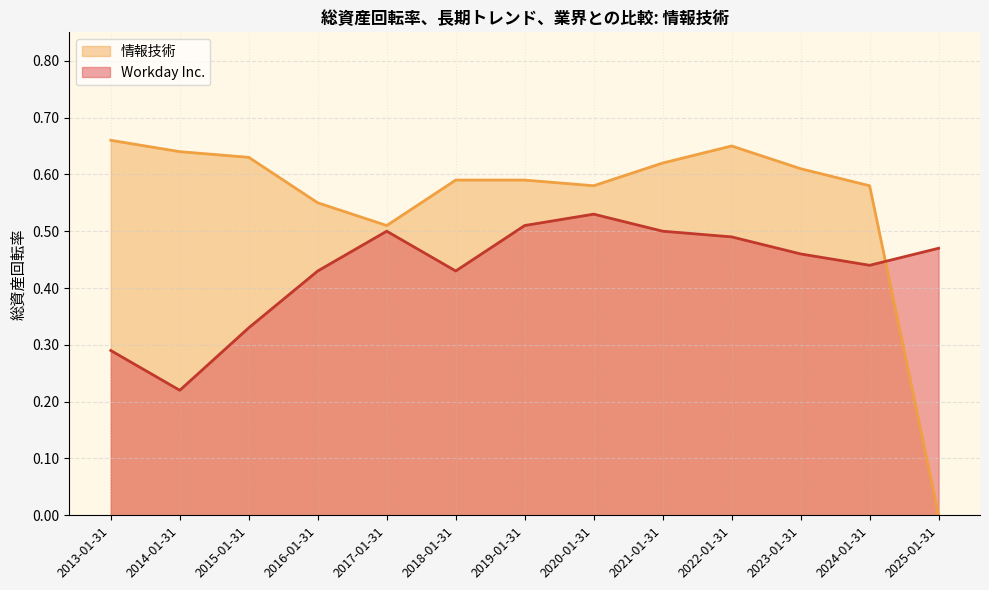

Reading right to left, list all the values displayed in this chart.

Workday Inc.: 2013-01-31=0.3	2014-01-31=0.2	2015-01-31=0.3	2016-01-31=0.4	2017-01-31=0.5	2018-01-31=0.4	2019-01-31=0.5	2020-01-31=0.5	2021-01-31=0.5	2022-01-31=0.5	2023-01-31=0.5	2024-01-31=0.4	2025-01-31=0.5
情報技術: 2013-01-31=0.7	2014-01-31=0.6	2015-01-31=0.6	2016-01-31=0.6	2017-01-31=0.5	2018-01-31=0.6	2019-01-31=0.6	2020-01-31=0.6	2021-01-31=0.6	2022-01-31=0.7	2023-01-31=0.6	2024-01-31=0.6	2025-01-31=0.0